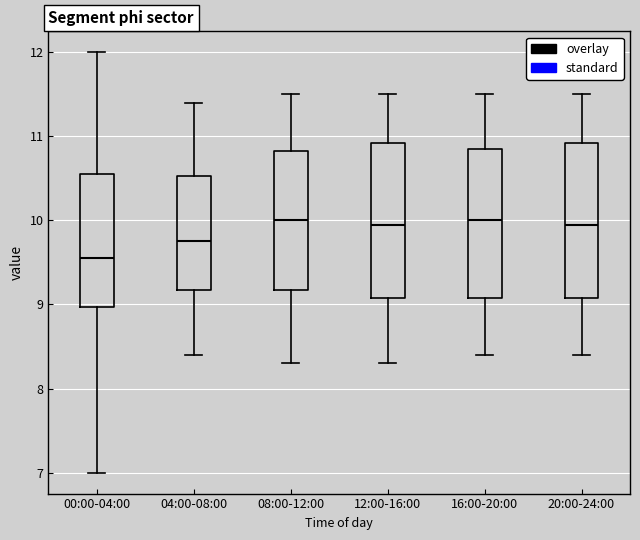

Where does the upper whisker of the box for 04:00-08:00 end on the y-axis? The values are not printed on the chart, so give them approximately, as read against the axis.

11.4